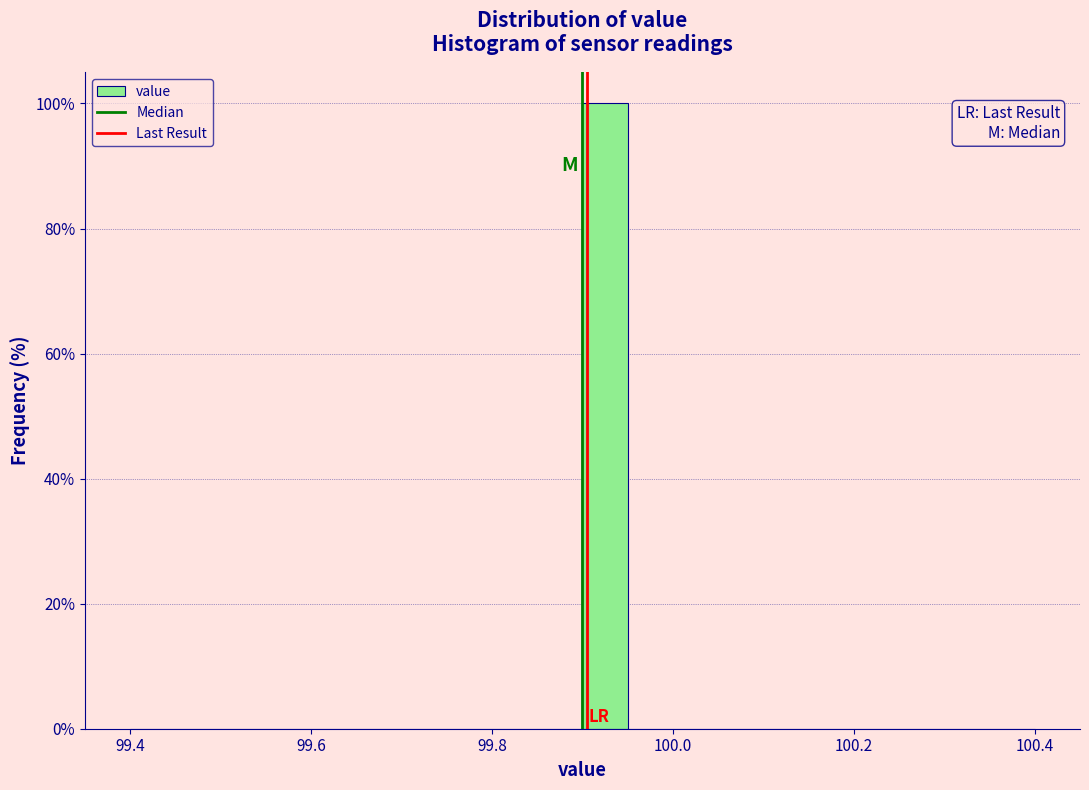

Read against the x-axis, roughly where is the centre of the tallest bar?

99.92